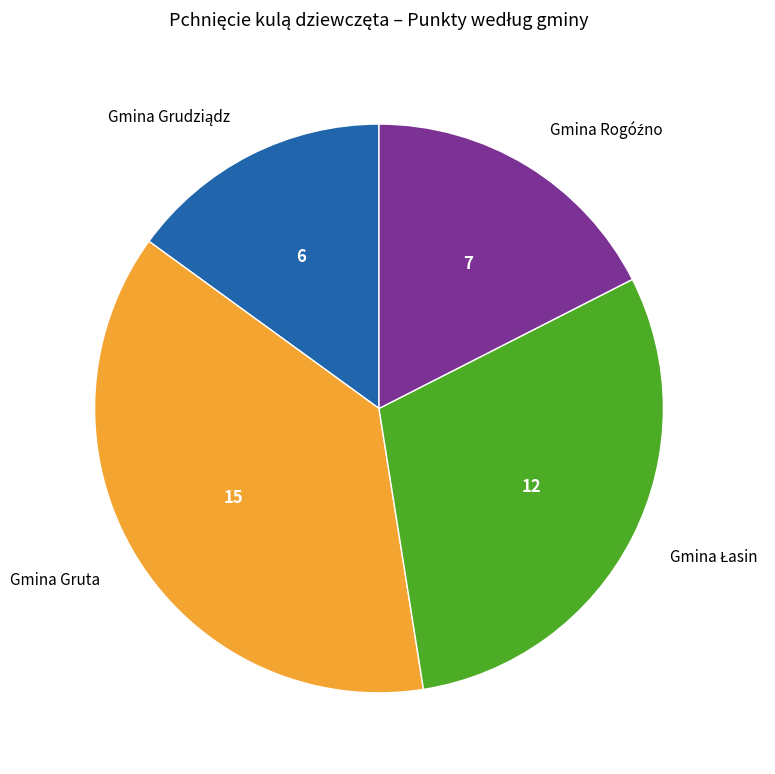

Does any single category account for the majority?

No